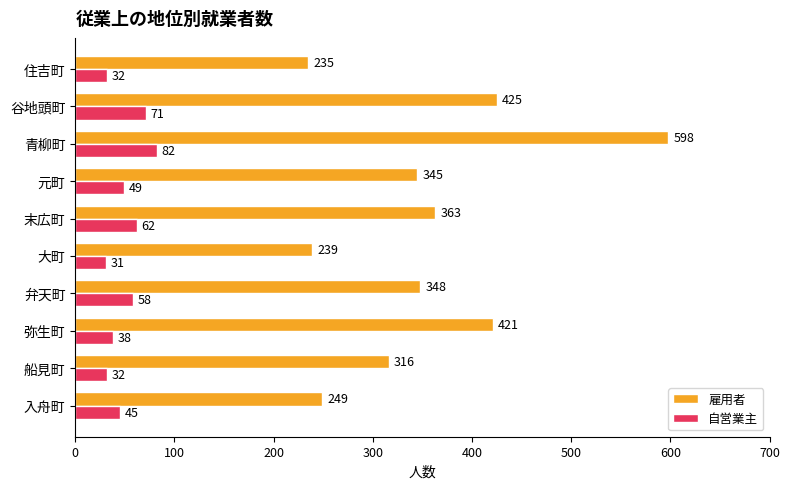

Between 入舟町 and 弁天町, which series saw the biggest shift?

雇用者